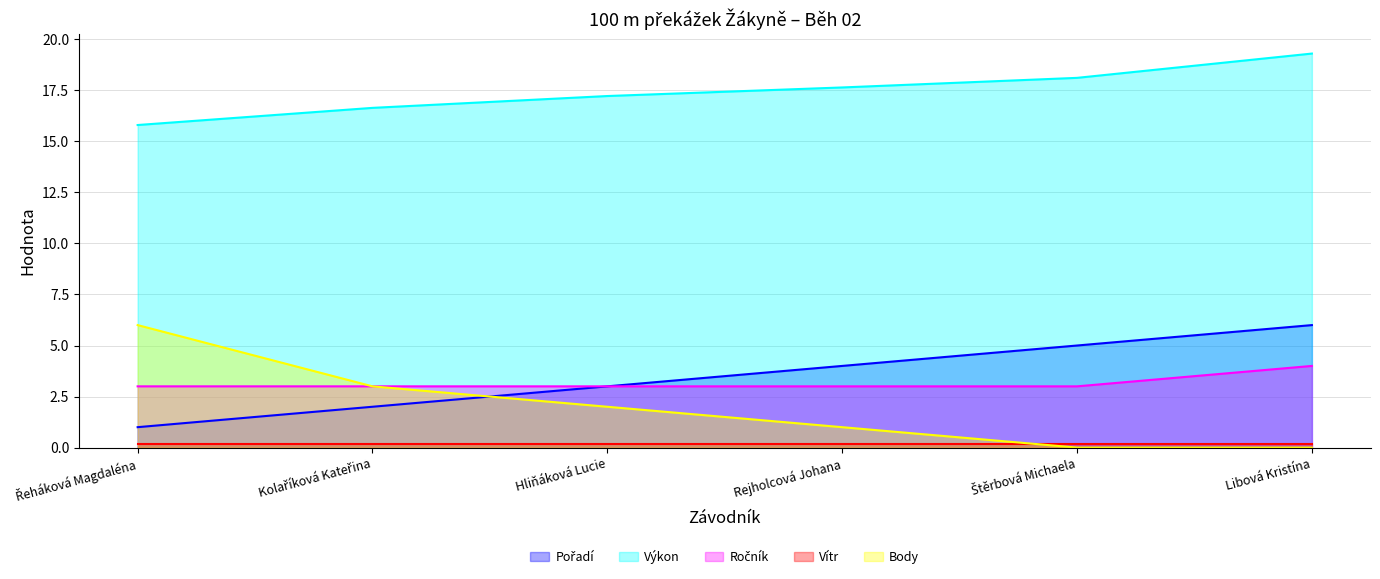

What is the spread (max minus min) of values at Libová Kristína?

19.3